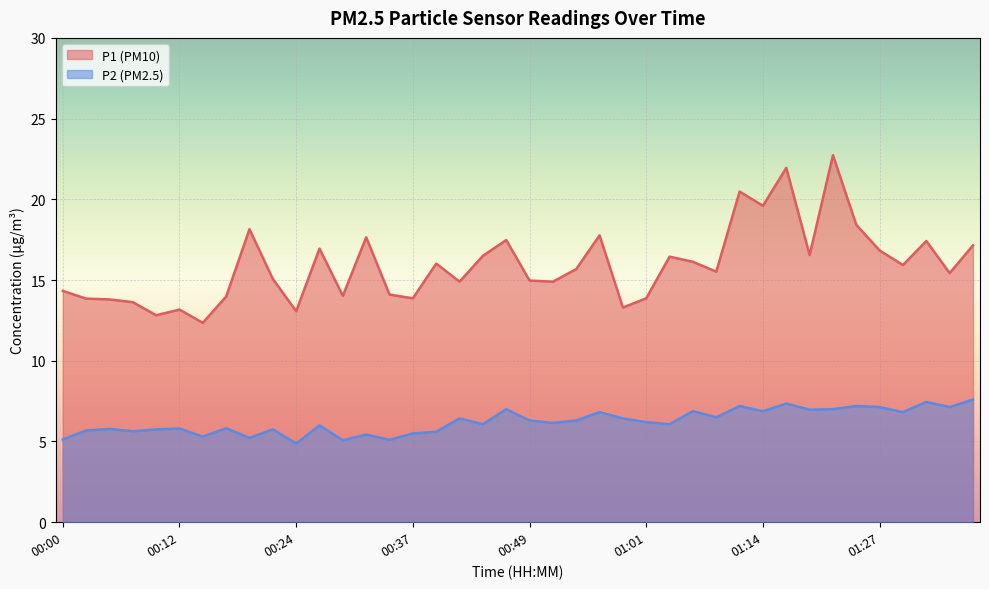

Where is P2 nearest to the value 6?

00:27